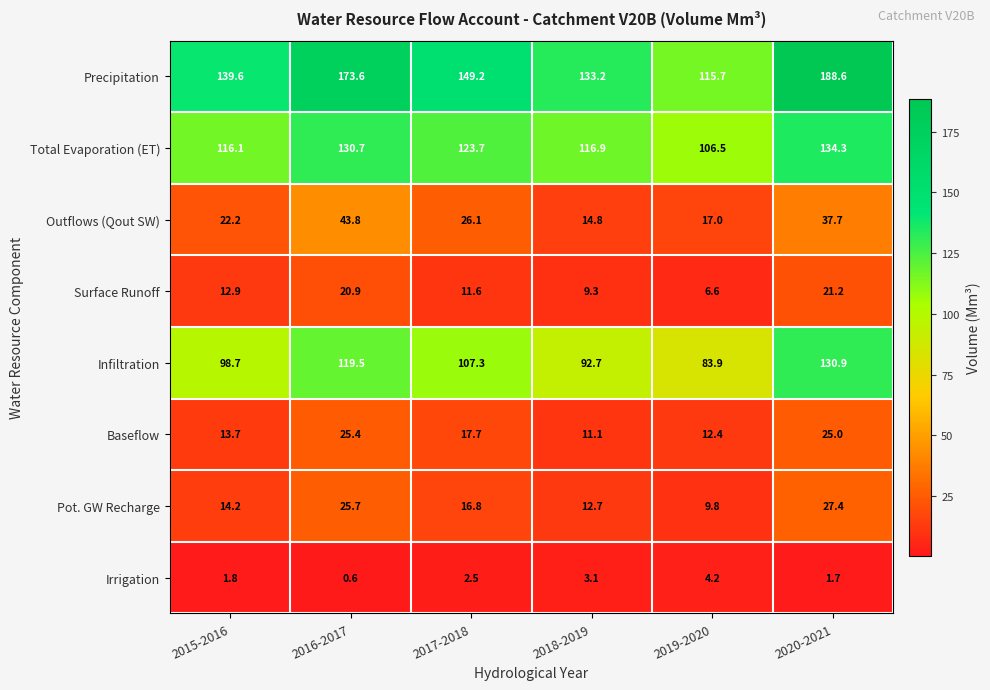

Is it true that Infiltration equals 114.0 at 2019-2020?

False